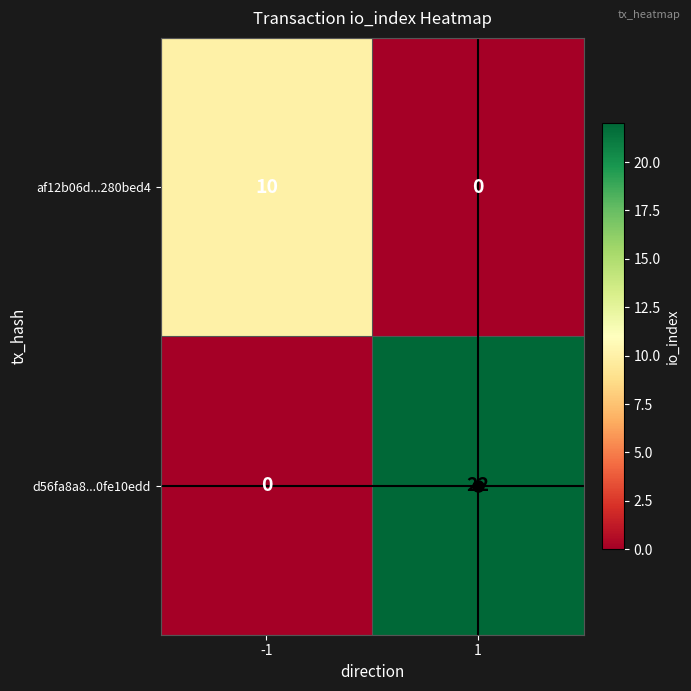

Which series has the largest total across all categories?

d56fa8a8...0fe10edd